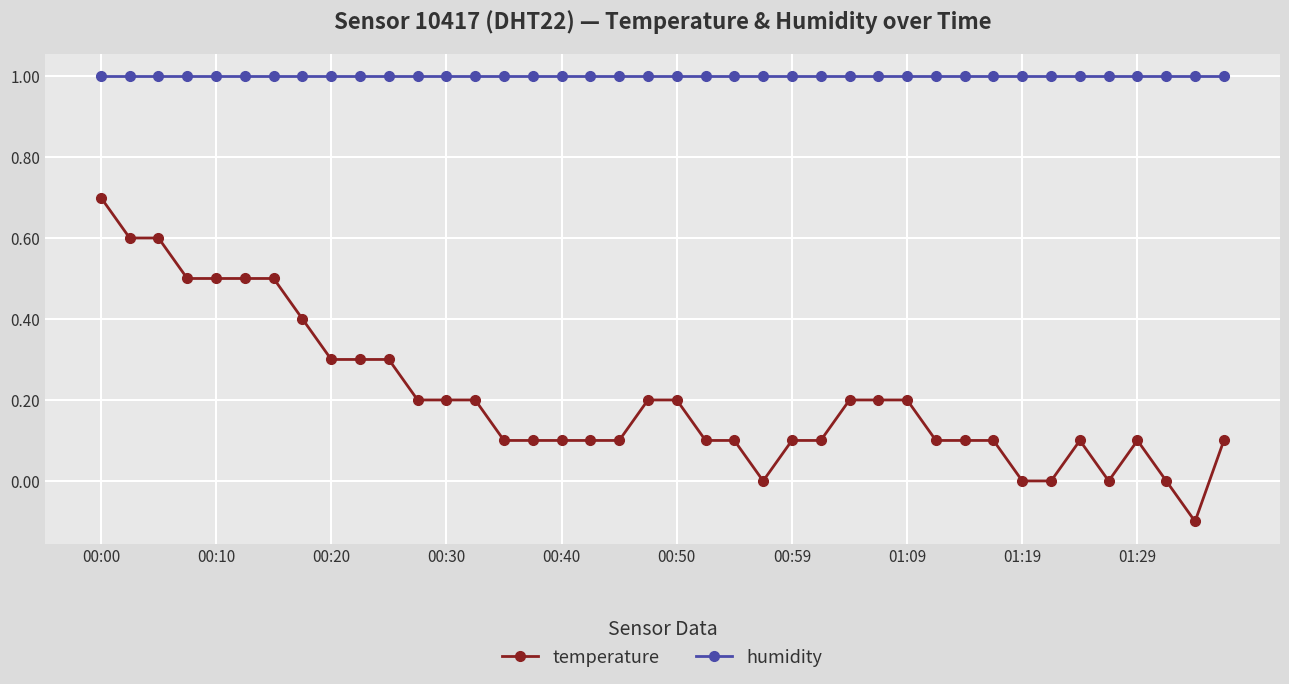

What is the difference between the maximum and minimum values in the temperature series?

0.8